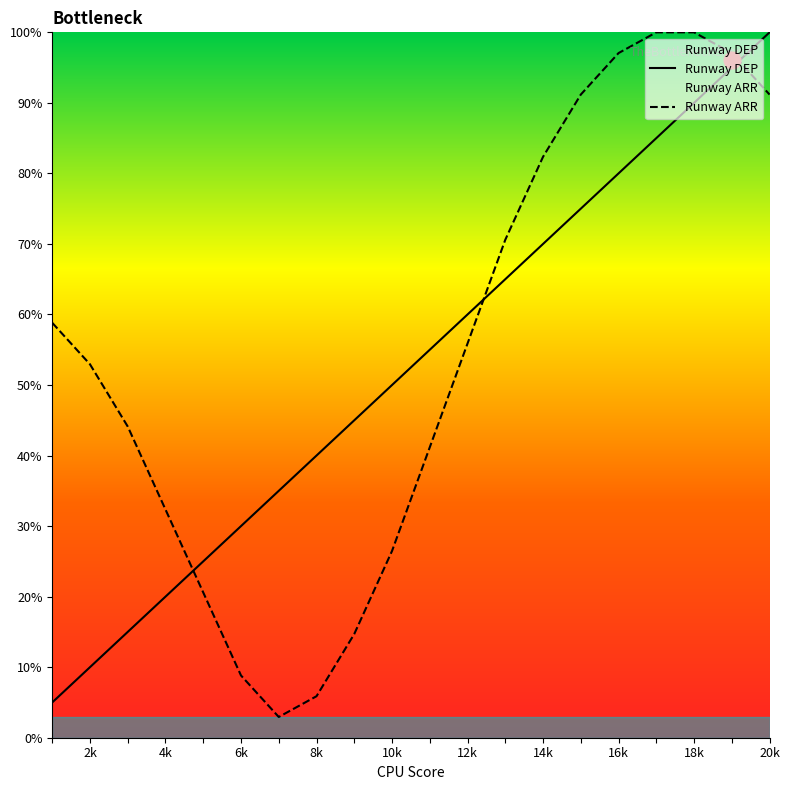

What are all the series names shown in the legend?

Runway DEP, Runway ARR